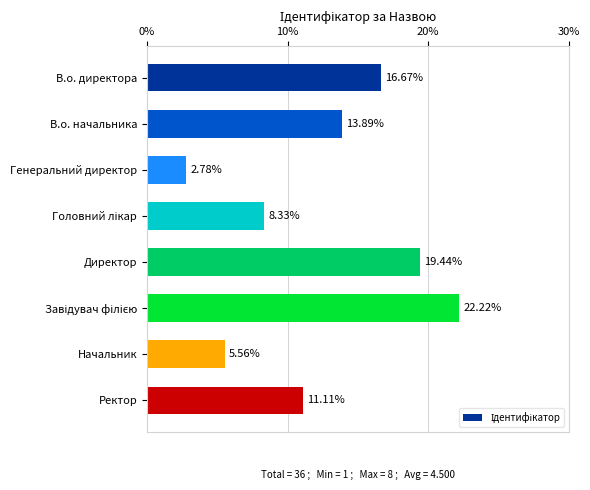

Where is the data nearest to the value 12?

Ректор